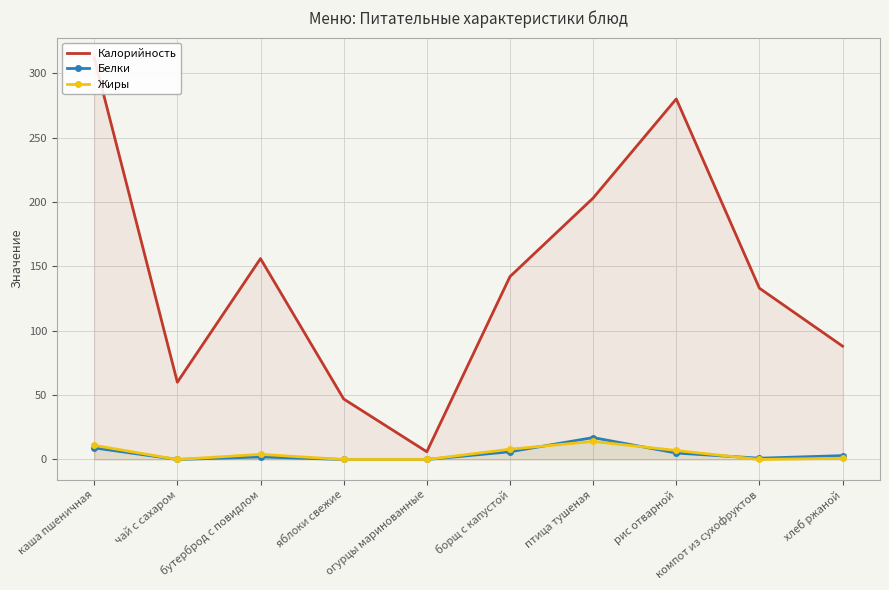

Which has a higher value, каша пшеничная or бутерброд с повидлом?

каша пшеничная